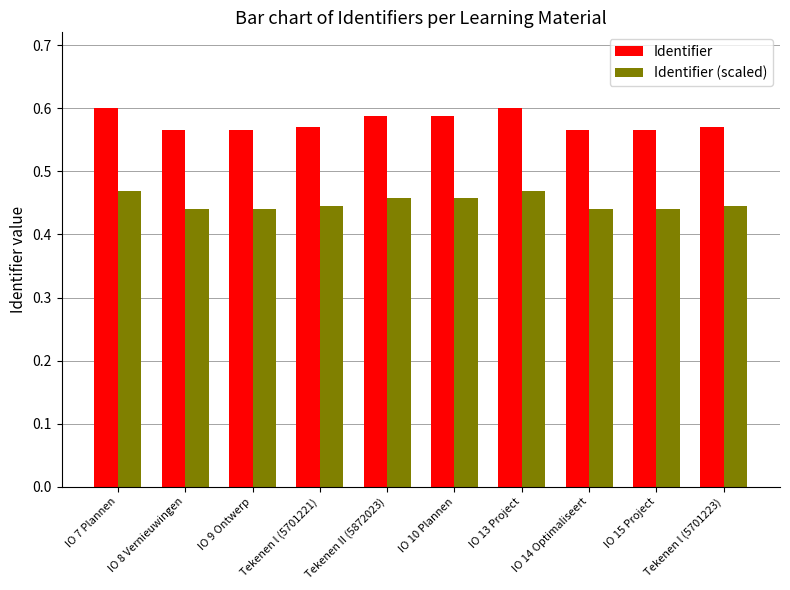

How many Identifier values are between 0 and 1?

10